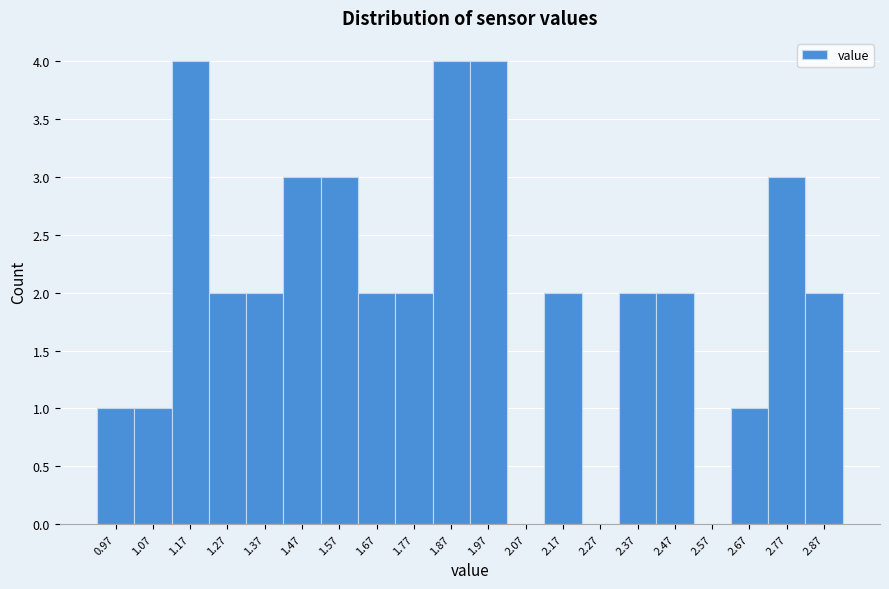

Reading left to right, list all the values displayed in this chart.

0.97=1	1.07=1	1.17=4	1.27=2	1.37=2	1.47=3	1.57=3	1.67=2	1.77=2	1.87=4	1.97=4	2.07=0	2.17=2	2.27=0	2.37=2	2.47=2	2.57=0	2.67=1	2.77=3	2.87=2